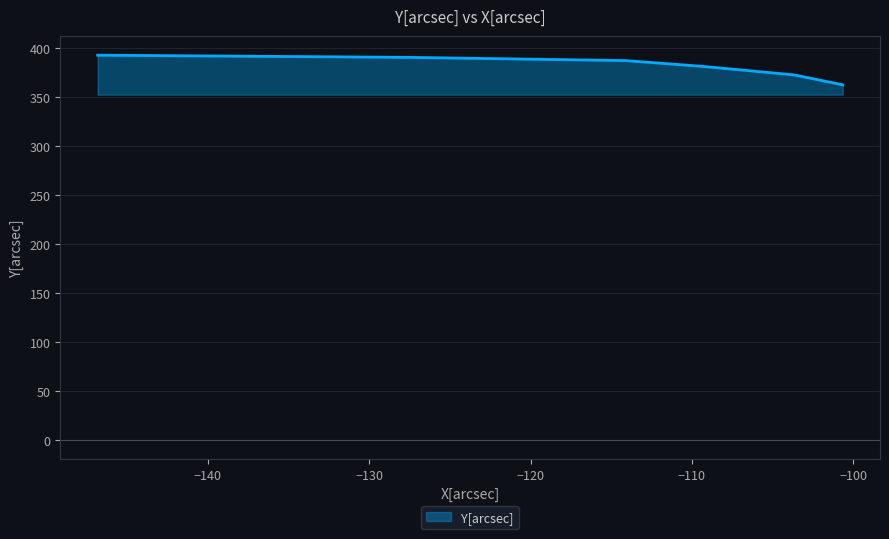

How many lines are shown in the chart?

1